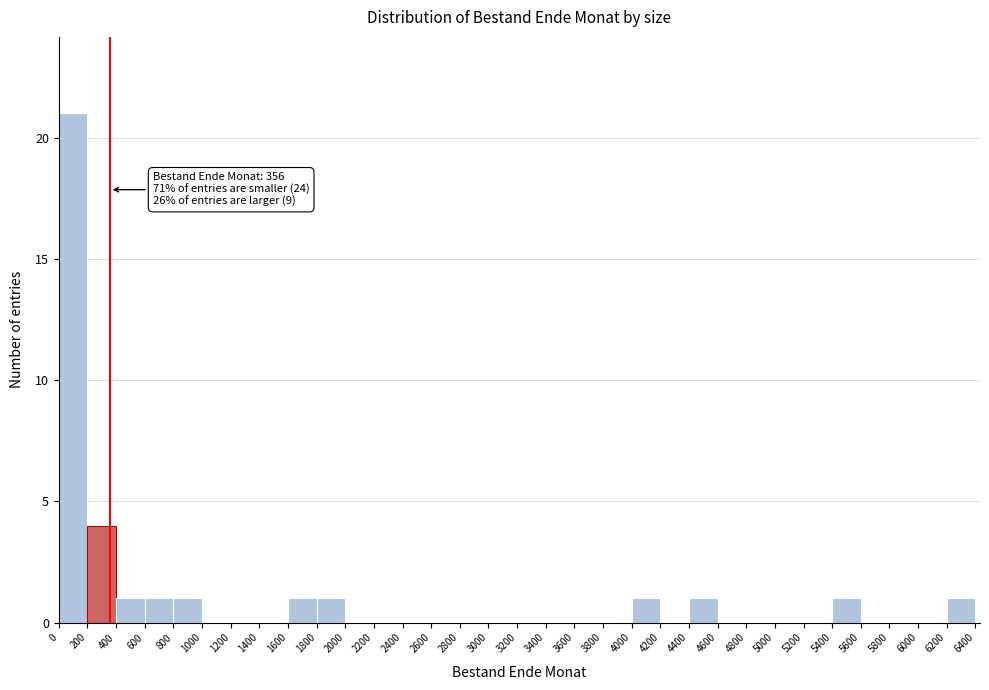

Over which range of the x-axis is the bar tallest?

0 to 200